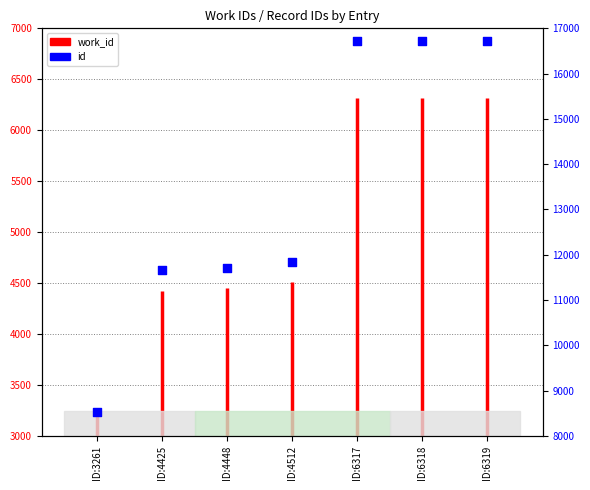

Between ID:4448 and ID:3261, which is larger?

ID:4448